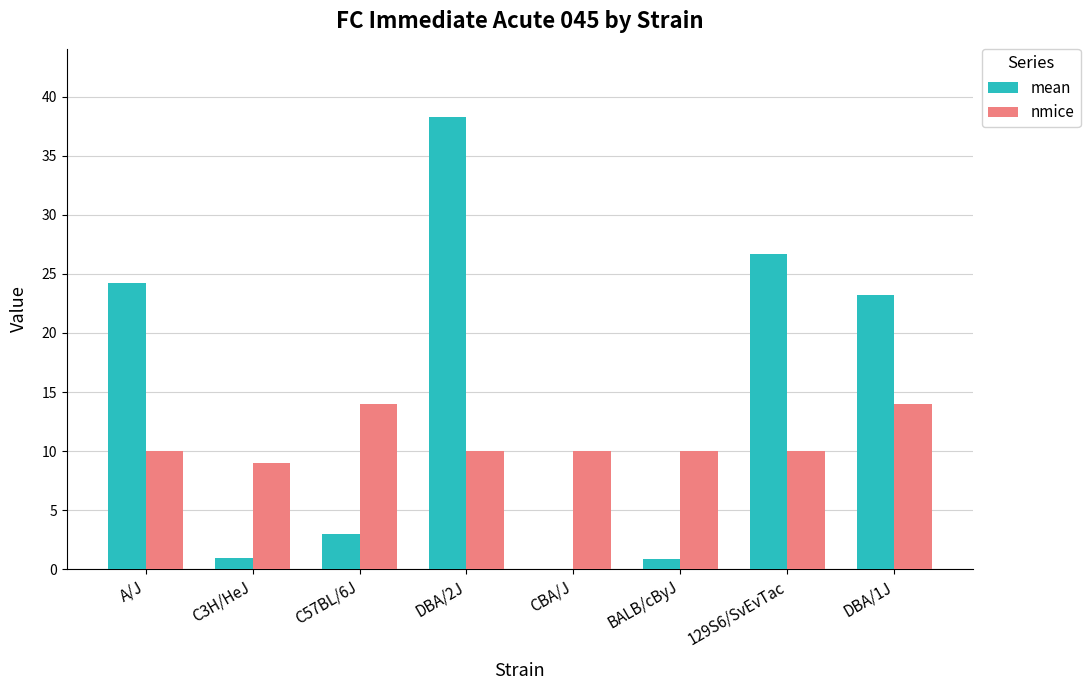

What is the highest value of the nmice series?

14.0